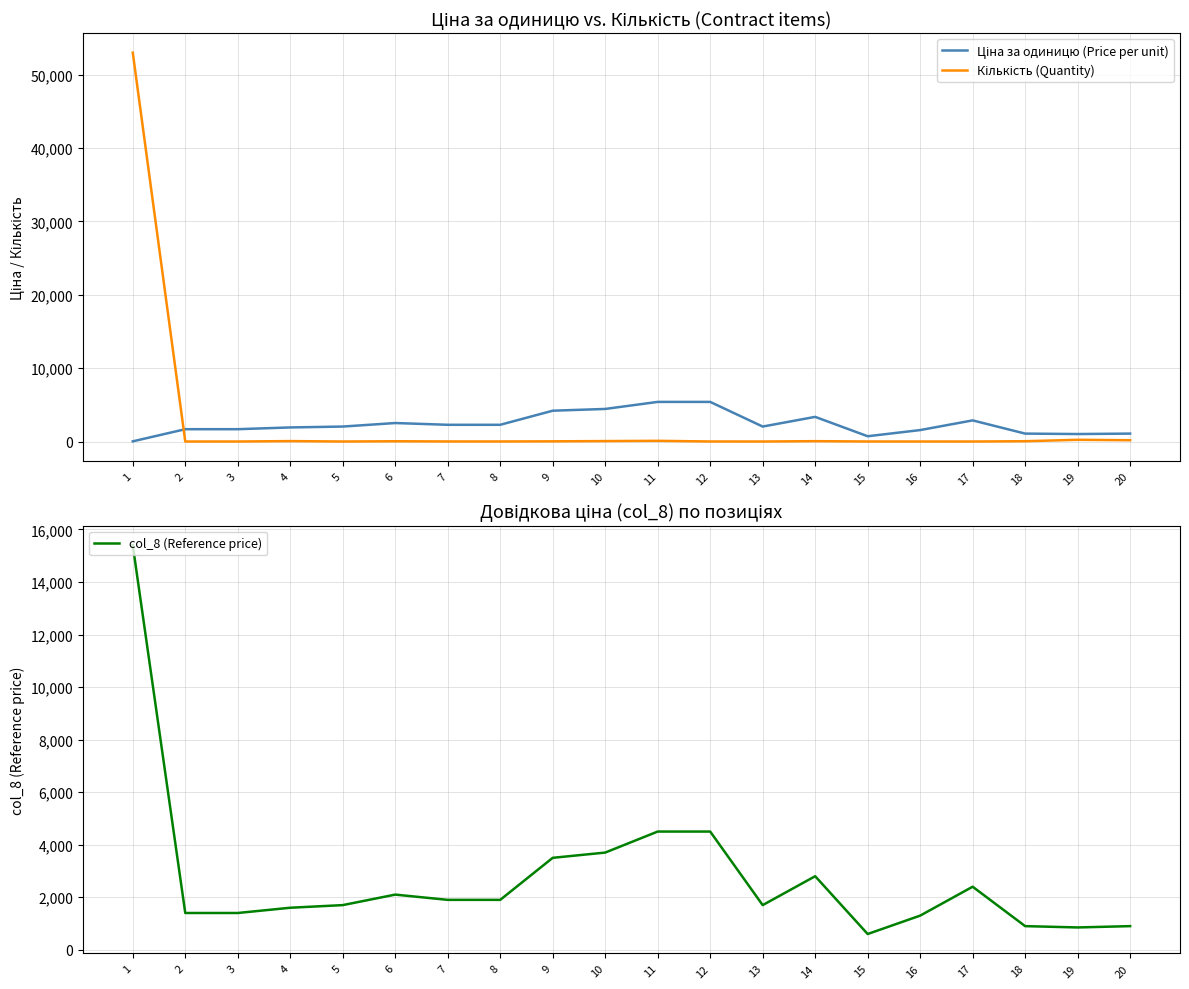

Is the value of col_8 (Reference price) at 2 greater than the value of Ціна за одиницю (Price per unit) at 20?

Yes